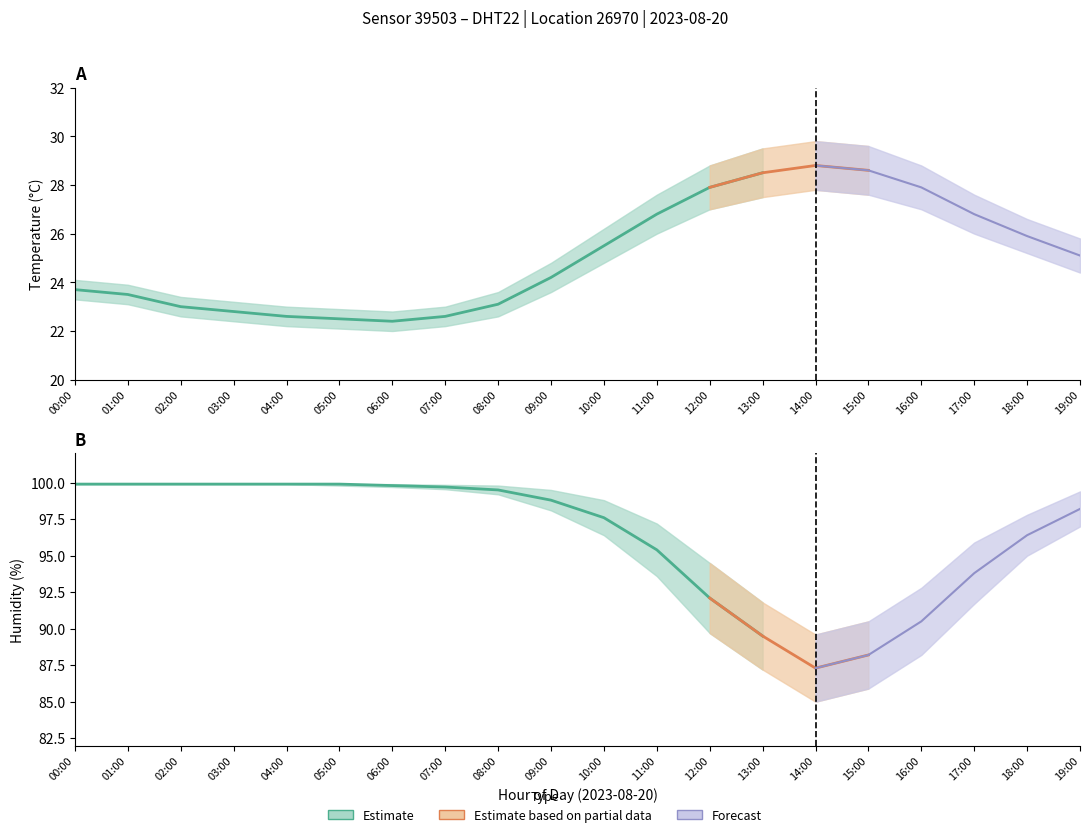

Between 10:00 and 02:00, which is larger?

10:00